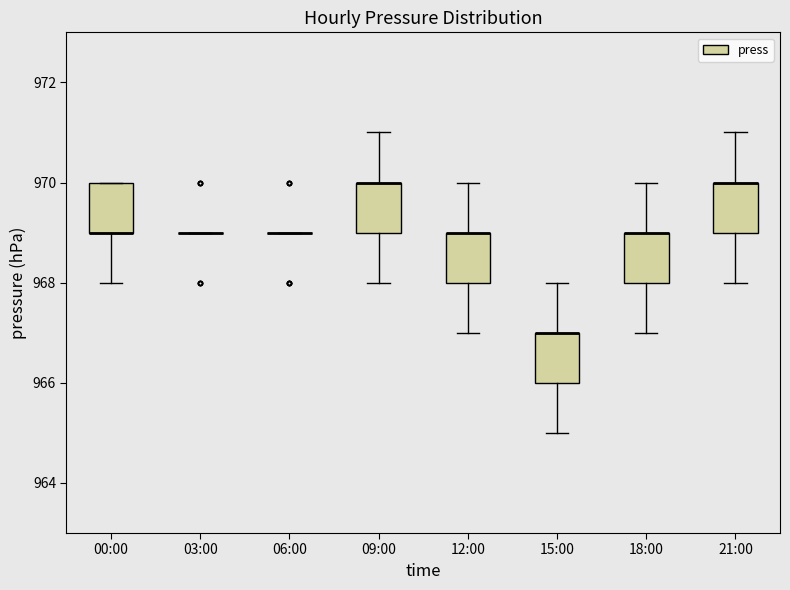

Reading left to right, transcribe this box plot: for each box, give where its median line is, the range the box spans, and where its two whiskers end, as read against the y-axis. The values are not printed on the chart, so give them approximately, as read against the axis.

00:00: median 969 (drawn on the box's lower edge), box 969 to 970, whiskers 968 to 970
03:00: box collapsed to a line at 969, whiskers 969 to 969
06:00: box collapsed to a line at 969, whiskers 969 to 969
09:00: median 970 (drawn on the box's upper edge), box 969 to 970, whiskers 968 to 971
12:00: median 969 (drawn on the box's upper edge), box 968 to 969, whiskers 967 to 970
15:00: median 967 (drawn on the box's upper edge), box 966 to 967, whiskers 965 to 968
18:00: median 969 (drawn on the box's upper edge), box 968 to 969, whiskers 967 to 970
21:00: median 970 (drawn on the box's upper edge), box 969 to 970, whiskers 968 to 971